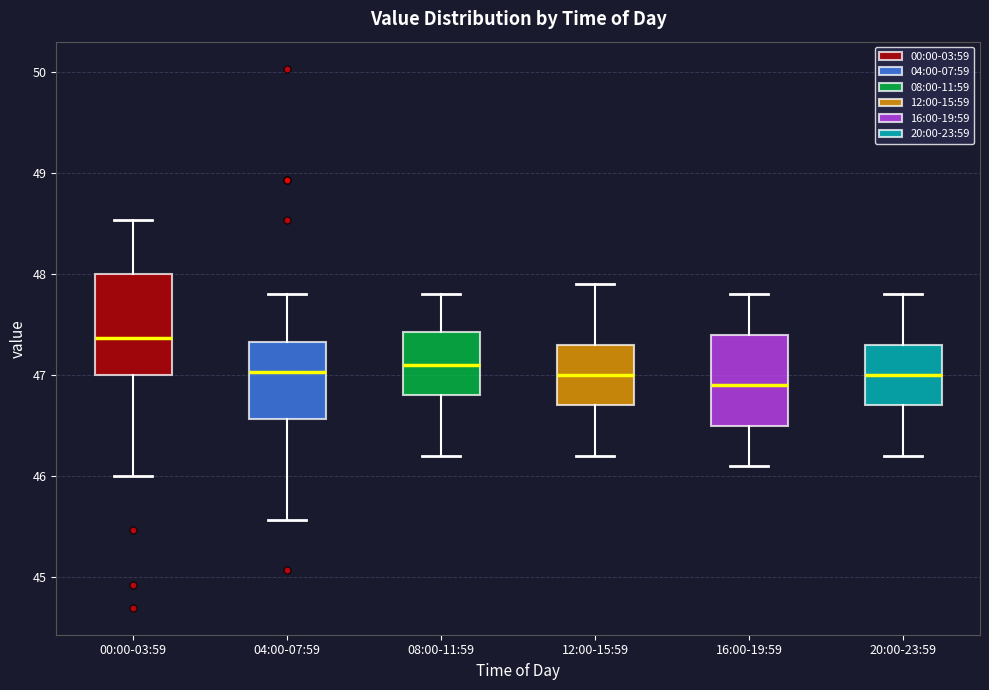

Reading left to right, read every box against the y-axis: the position of its median line, the range the box covers, and the ends of its whiskers. The values are not printed on the chart, so give them approximately, as read against the axis.

00:00-03:59: median 47.4, box 47.0 to 48.0, whiskers 46.0 to 48.5
04:00-07:59: median 47.0, box 46.6 to 47.3, whiskers 45.6 to 47.8
08:00-11:59: median 47.1, box 46.8 to 47.4, whiskers 46.2 to 47.8
12:00-15:59: median 47.0, box 46.7 to 47.3, whiskers 46.2 to 47.9
16:00-19:59: median 46.9, box 46.5 to 47.4, whiskers 46.1 to 47.8
20:00-23:59: median 47.0, box 46.7 to 47.3, whiskers 46.2 to 47.8